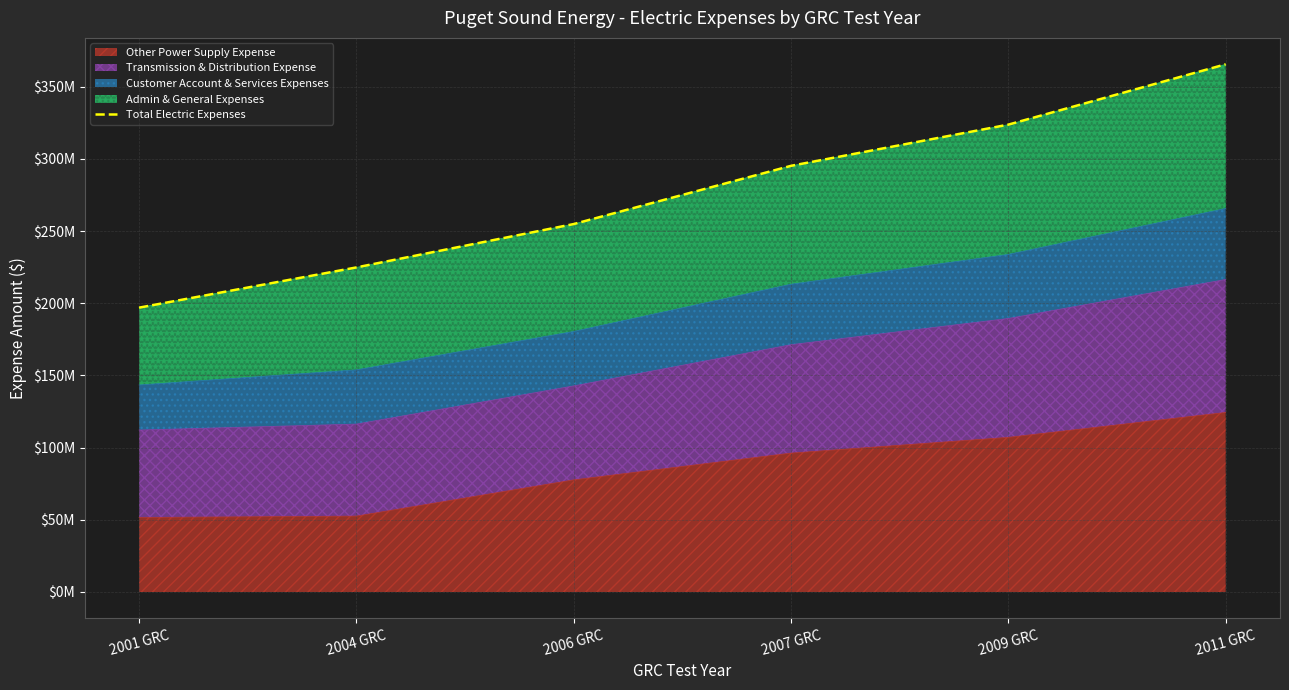

Is it true that the value at 2004 GRC is 224782933.4?

True